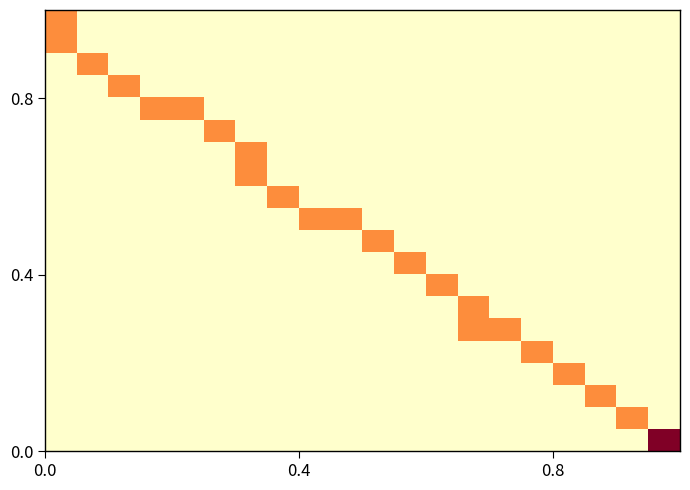

How many categories are shown in the chart?

20